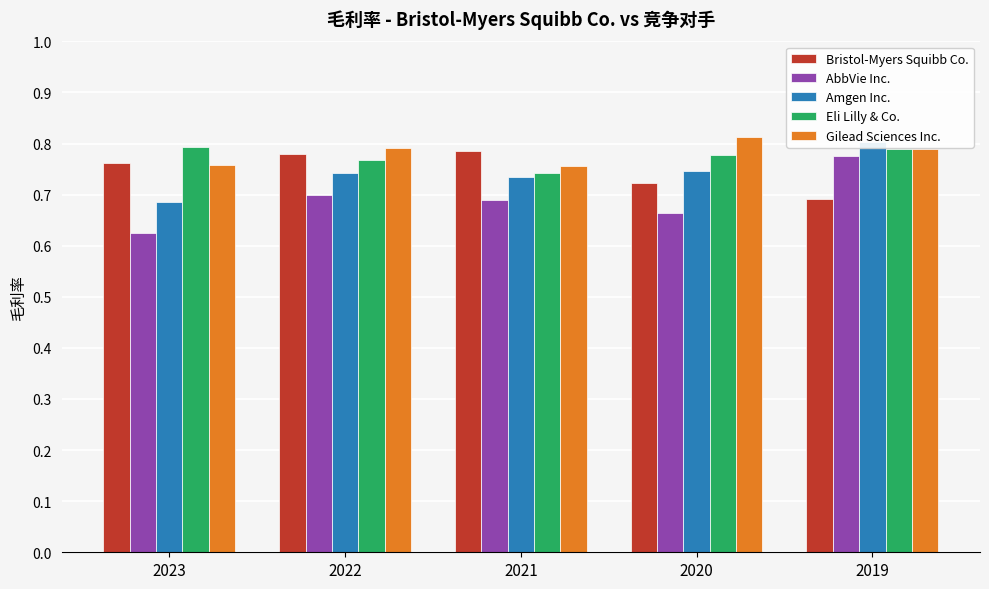

At which category is the sum across all series the highest?

2019